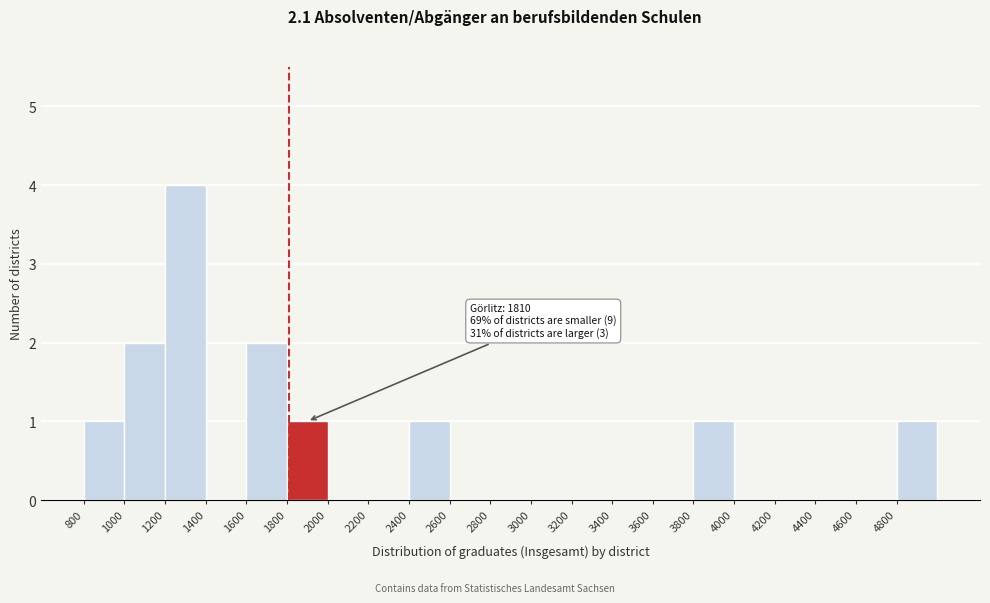

Which range on the x-axis has the tallest bar?

1200 to 1400